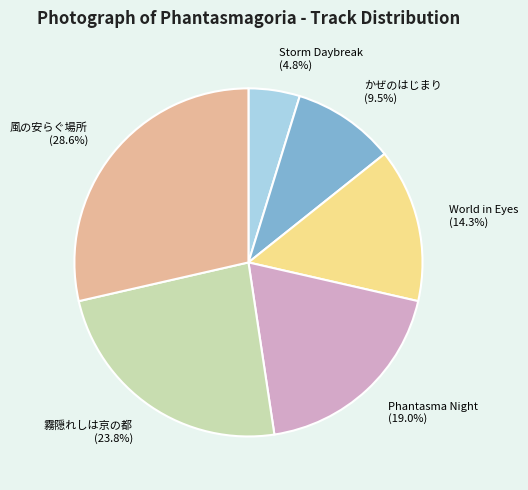

Is there any slice that represents more than half of the pie?

No